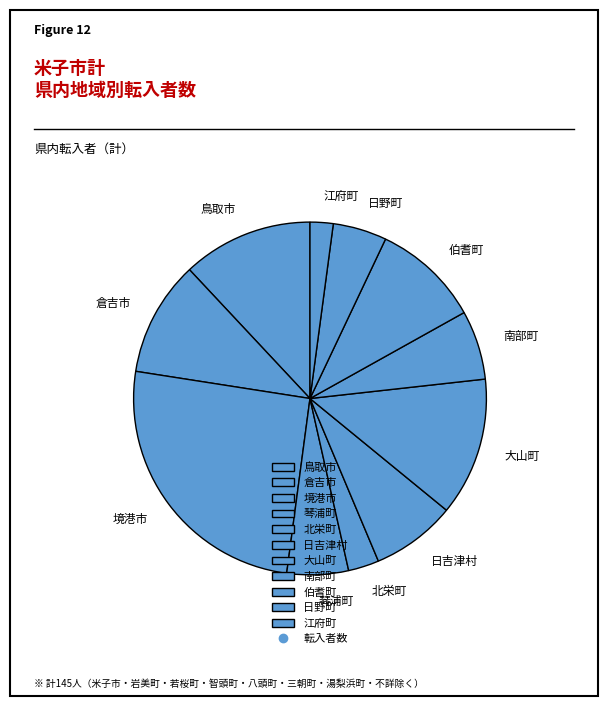

Rank the categories by value from highest to lowest.

境港市, 大山町, 鳥取市, 倉吉市, 伯耆町, 日吉津村, 南部町, 琴浦町, 日野町, 北栄町, 江府町